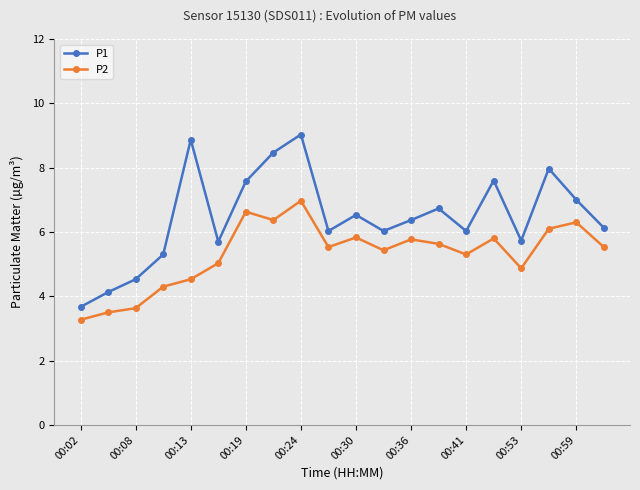

Which series has the largest total across all categories?

P1